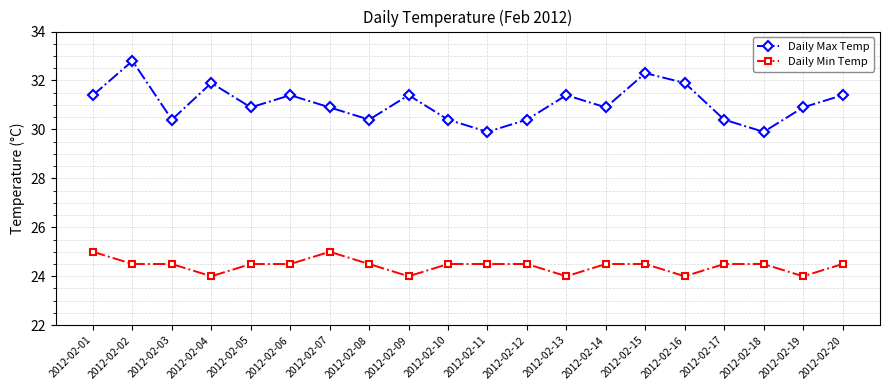

Which series changed the most between 2012-02-11 and 2012-02-13?

Daily Max Temp